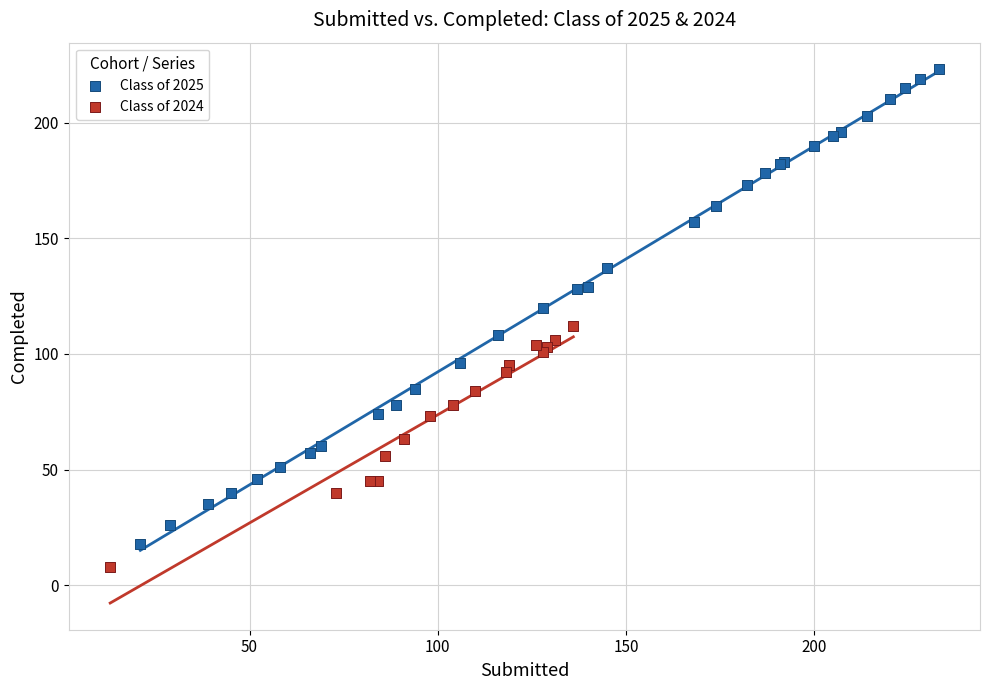

Which series contains the highest Y value?

Class of 2025